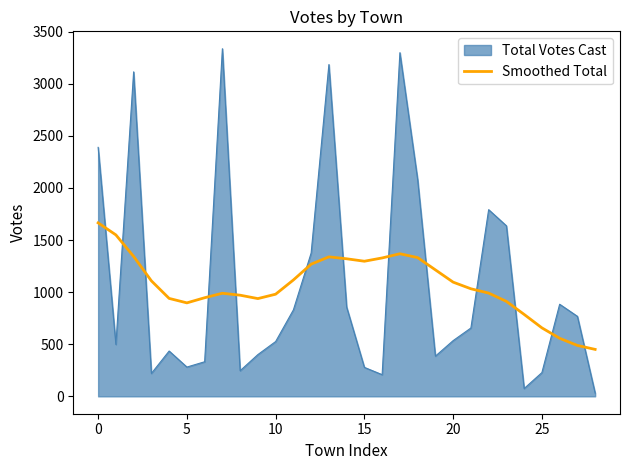

List the series in order of their peak value, lowest first.

Smoothed Total, Total Votes Cast